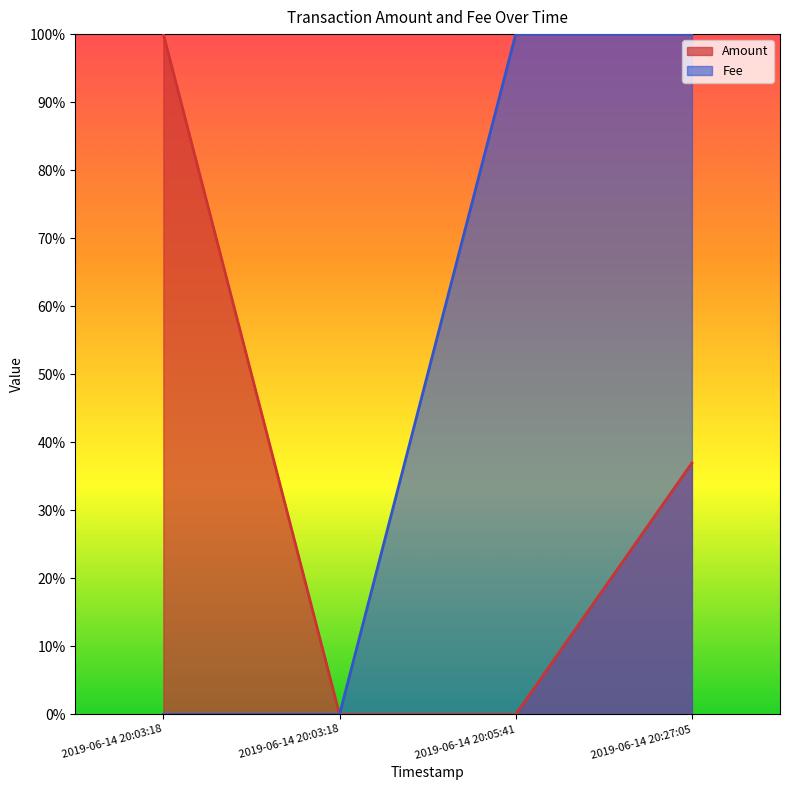

What is the label of the 2nd point from the left?

2019-06-14 20:03:18